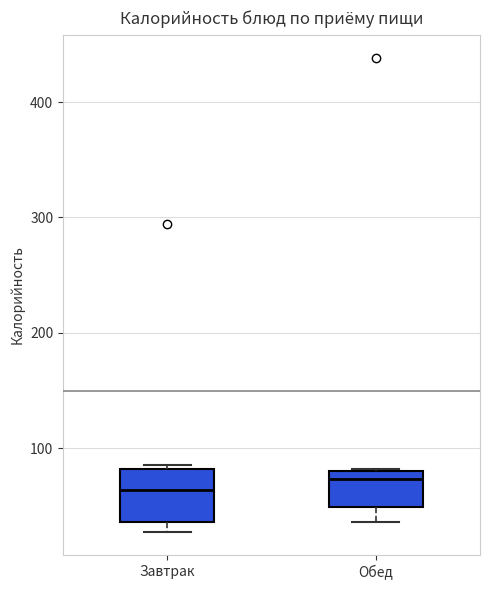

Reading left to right, read every box against the y-axis: the position of its median line, the range the box covers, and the ends of its whiskers. The values are not printed on the chart, so give them approximately, as read against the axis.

Завтрак: median 60, box 40 to 80, whiskers 30 to 90
Обед: median 70, box 50 to 80, whiskers 40 to 80